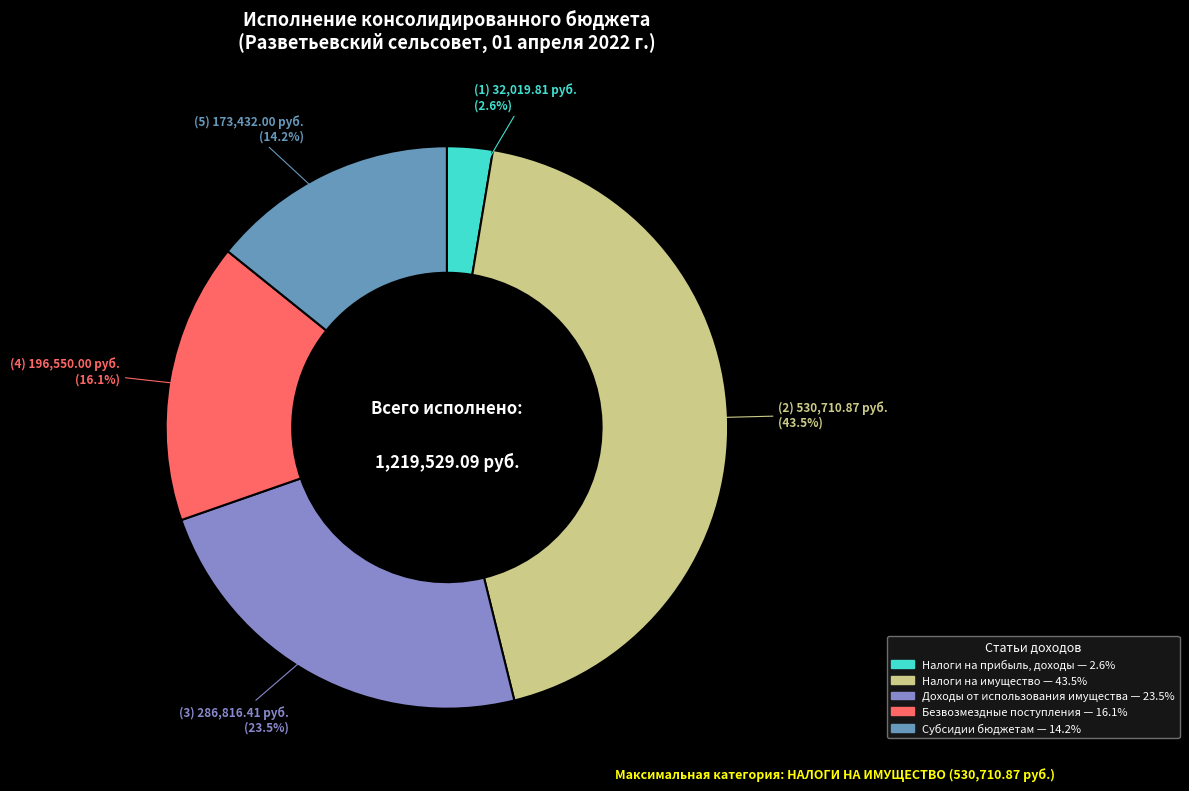

Does any single category account for the majority?

No